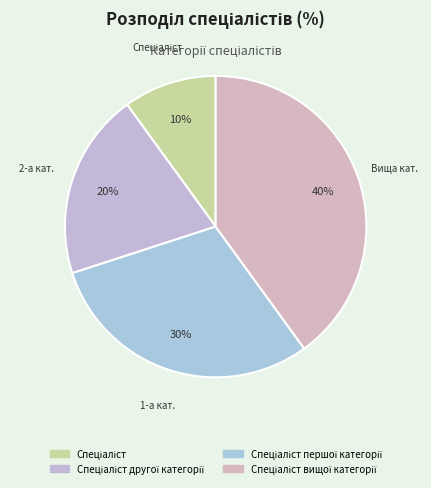

The Спеціаліст вищої категорії slice represents 40% of the pie. True or false?

True